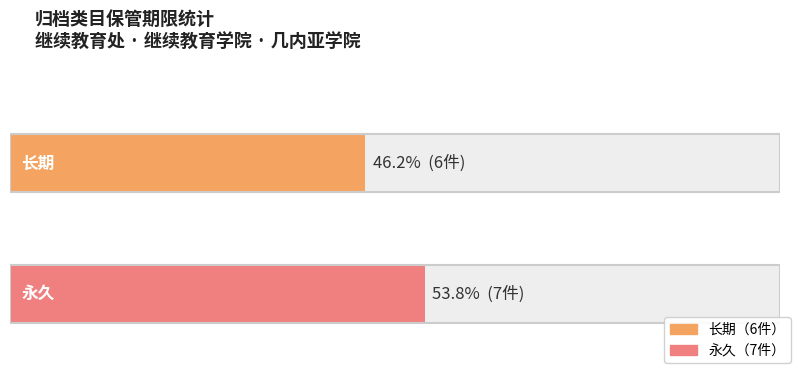

Which category has the lowest value across all series?

长期